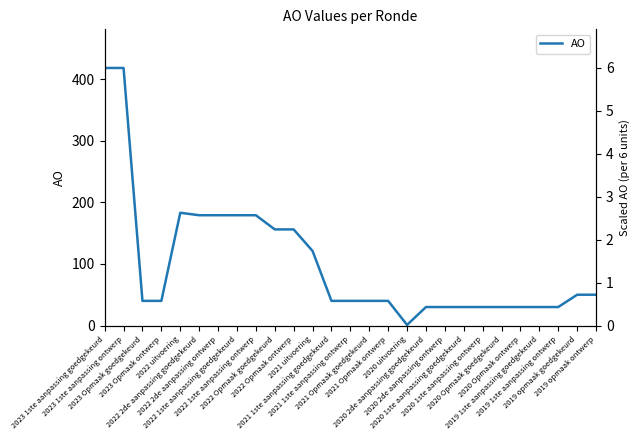

What is the maximum value shown in the chart?

418